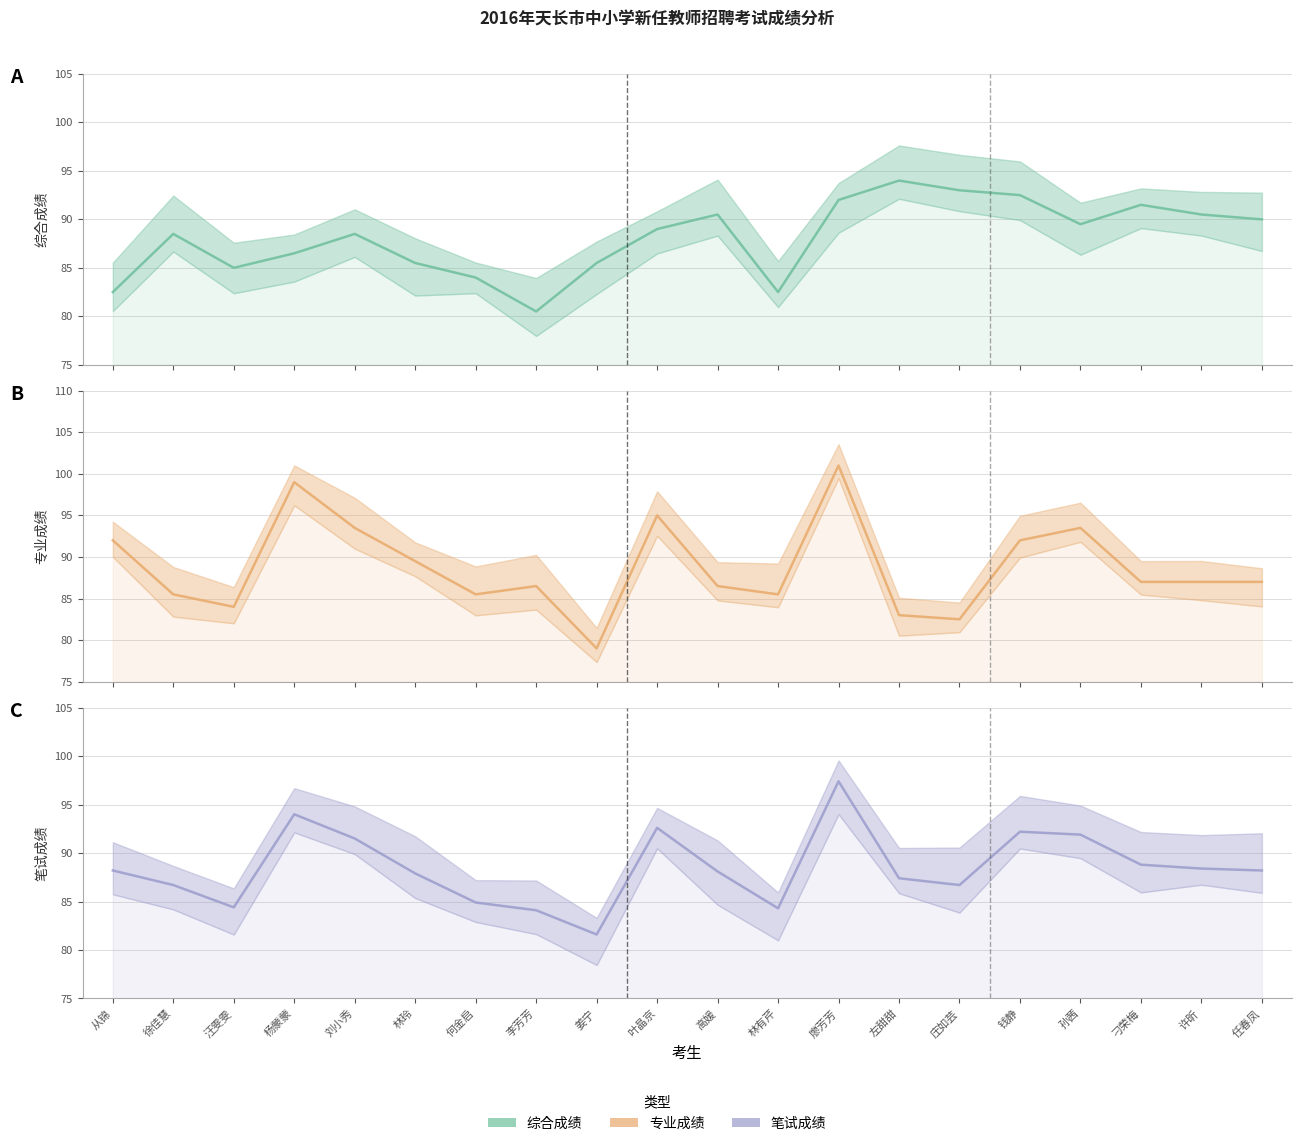

Reading left to right, extract all data points from this chart.

综合成绩: 从锦=82.5	徐佳慧=88.5	汪雯雯=85.0	杨蒙蒙=86.5	刘小秀=88.5	林玲=85.5	何金启=84.0	李芳芳=80.5	姜宁=85.5	叶晶京=89.0	高媛=90.5	林有芹=82.5	廖芳芳=92.0	左甜甜=94.0	庄如芸=93.0	钱静=92.5	孙茜=89.5	刁荣梅=91.5	许昕=90.5	任春凤=90.0
专业成绩: 从锦=92.0	徐佳慧=85.5	汪雯雯=84.0	杨蒙蒙=99.0	刘小秀=93.5	林玲=89.5	何金启=85.5	李芳芳=86.5	姜宁=79.0	叶晶京=95.0	高媛=86.5	林有芹=85.5	廖芳芳=101.0	左甜甜=83.0	庄如芸=82.5	钱静=92.0	孙茜=93.5	刁荣梅=87.0	许昕=87.0	任春凤=87.0
笔试成绩: 从锦=88.2	徐佳慧=86.7	汪雯雯=84.4	杨蒙蒙=94.0	刘小秀=91.5	林玲=87.9	何金启=84.9	李芳芳=84.1	姜宁=81.6	叶晶京=92.6	高媛=88.1	林有芹=84.3	廖芳芳=97.4	左甜甜=87.4	庄如芸=86.7	钱静=92.2	孙茜=91.9	刁荣梅=88.8	许昕=88.4	任春凤=88.2